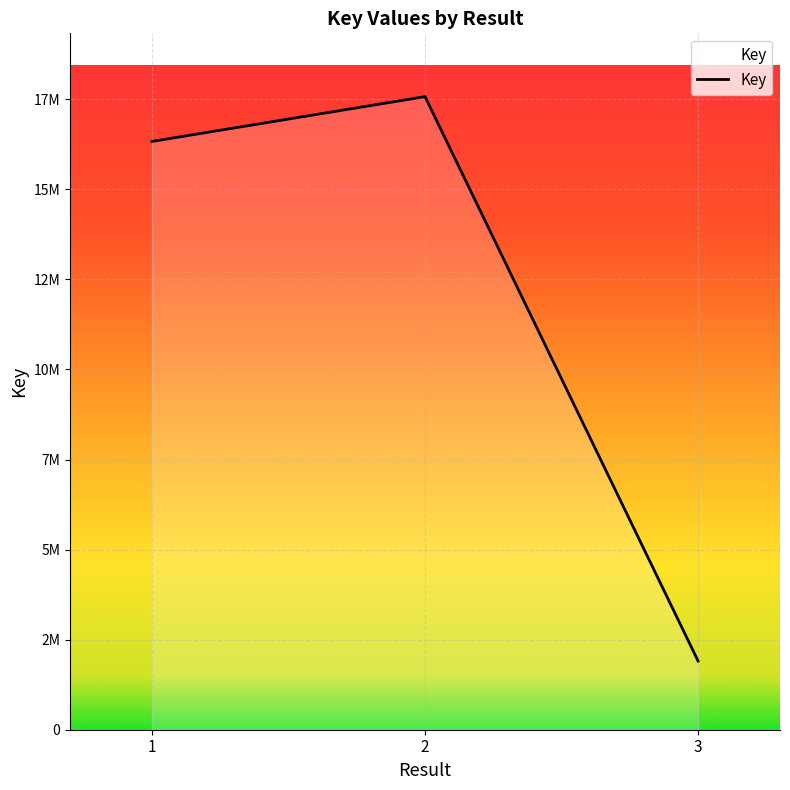

Reading right to left, list all the values displayed in this chart.

3=1906982	2=17574668	1=16330849